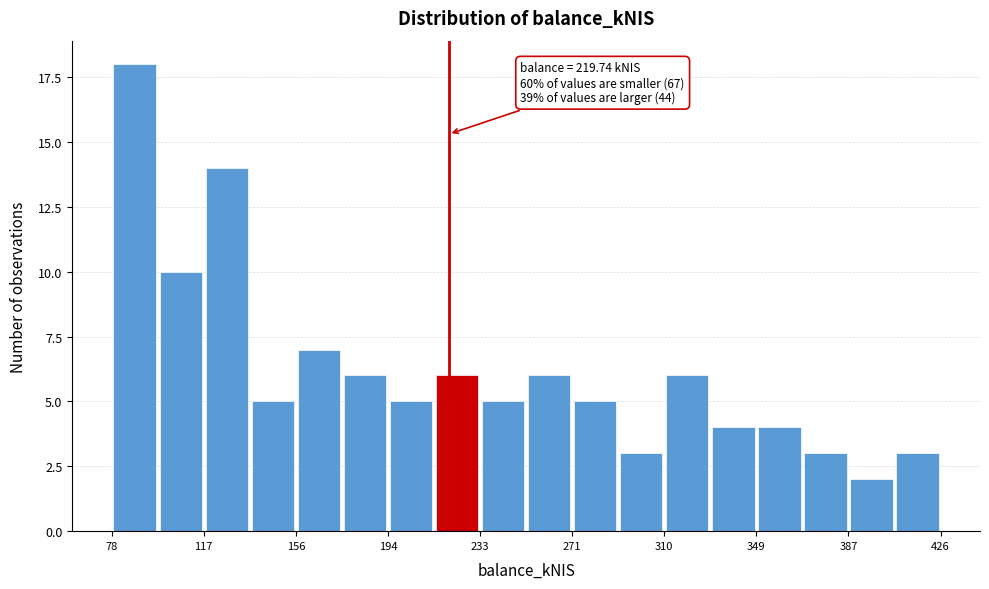

Read against the x-axis, roughly where is the centre of the tallest bar?

90